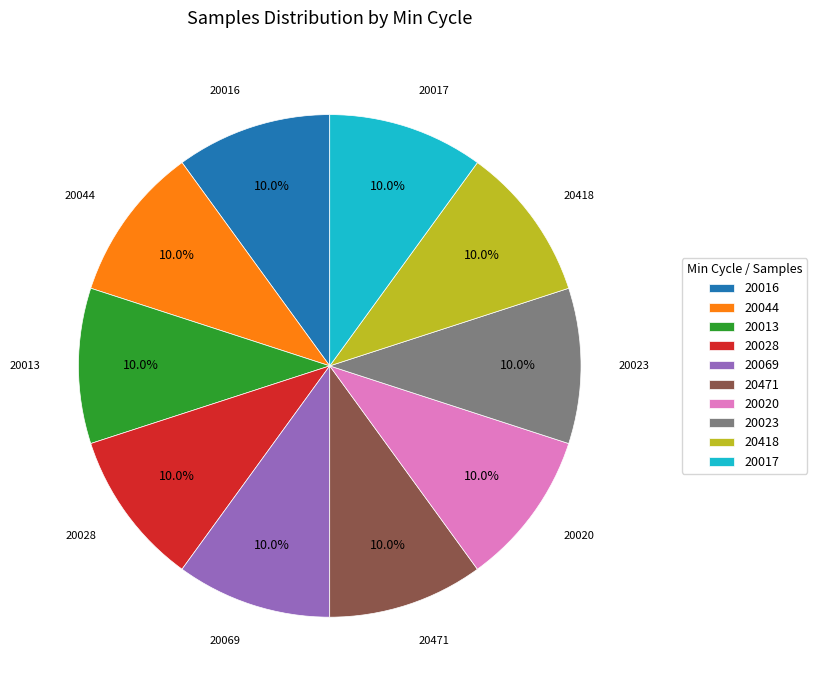

Is 20017 the majority of the pie?

No